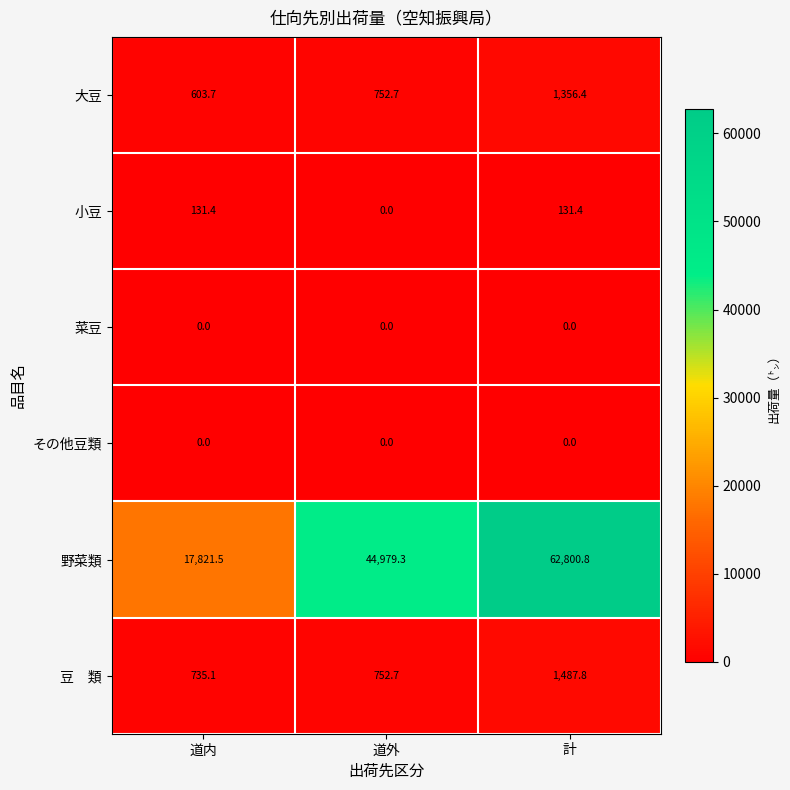

Which series changed the most between 道内 and 計?

野菜類